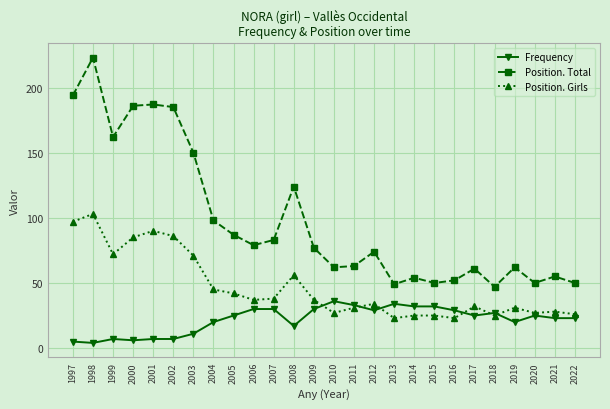

What is the maximum value for Position. Girls?

103